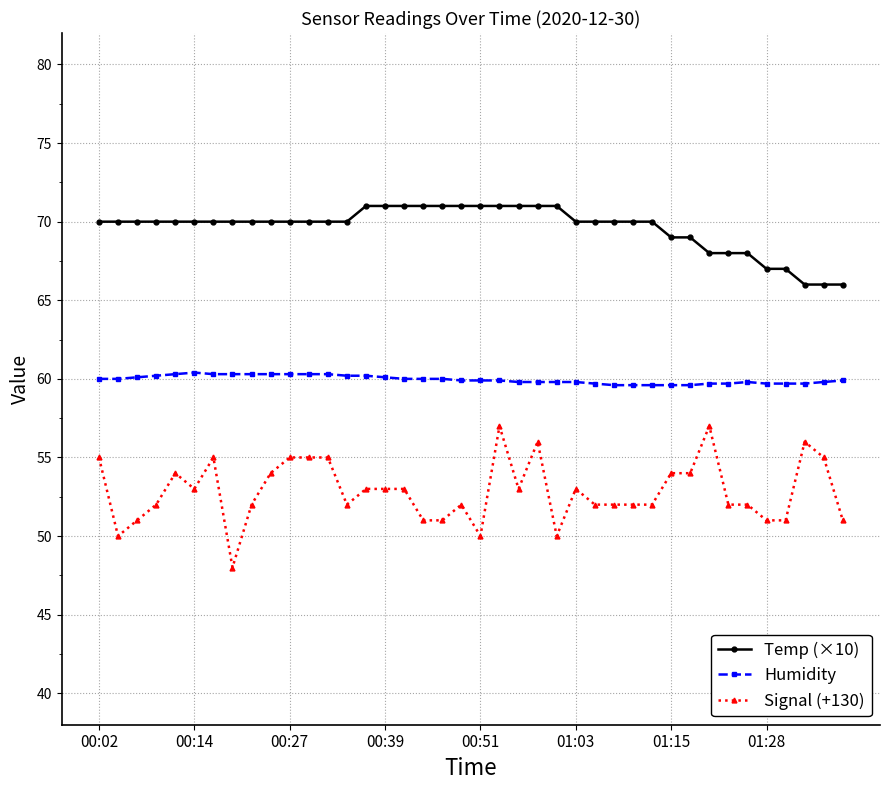

Which series has the widest spread of values?

Signal (+130)